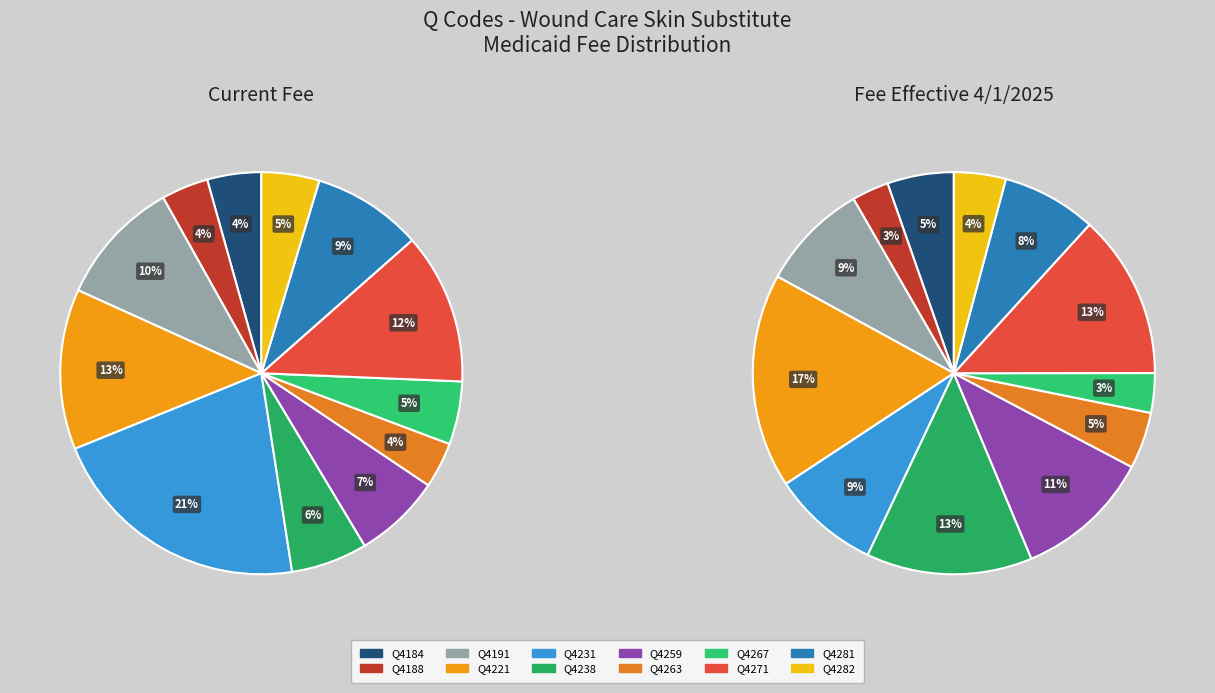

To the nearest percent, what percentage of the pie is Q4231?

21%